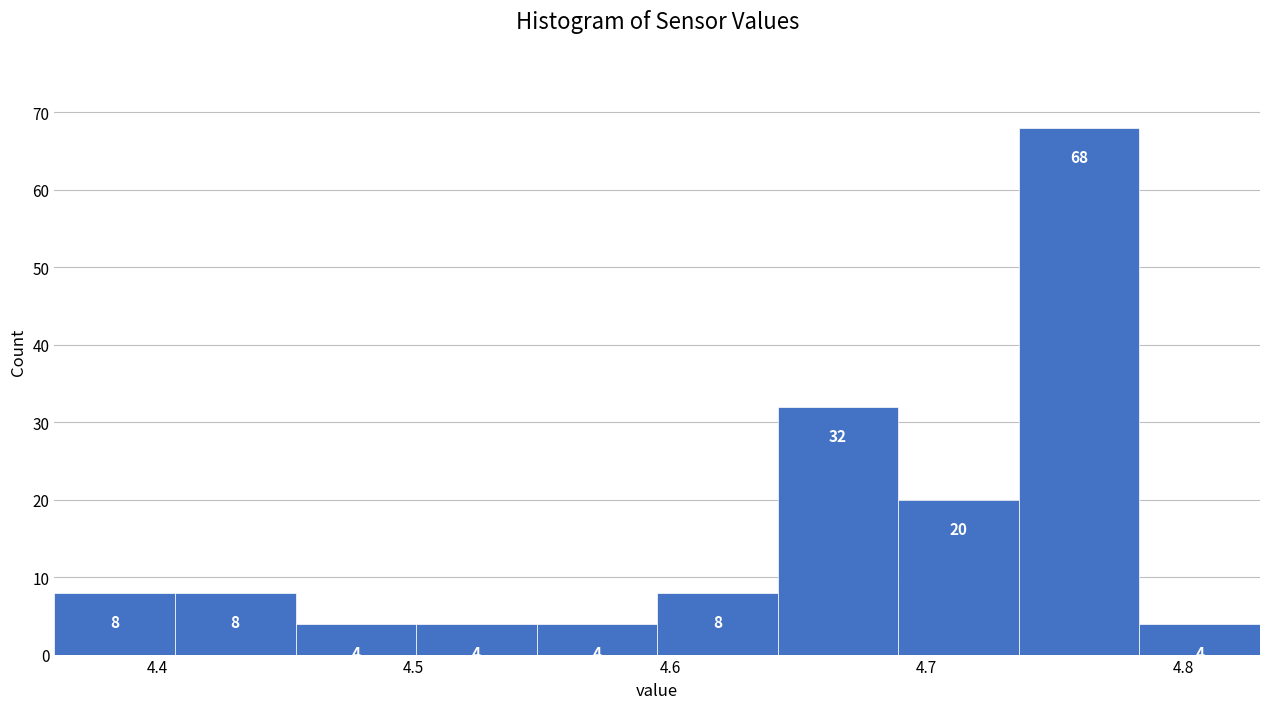

Over which range of the x-axis is the bar tallest?

4.736 to 4.783